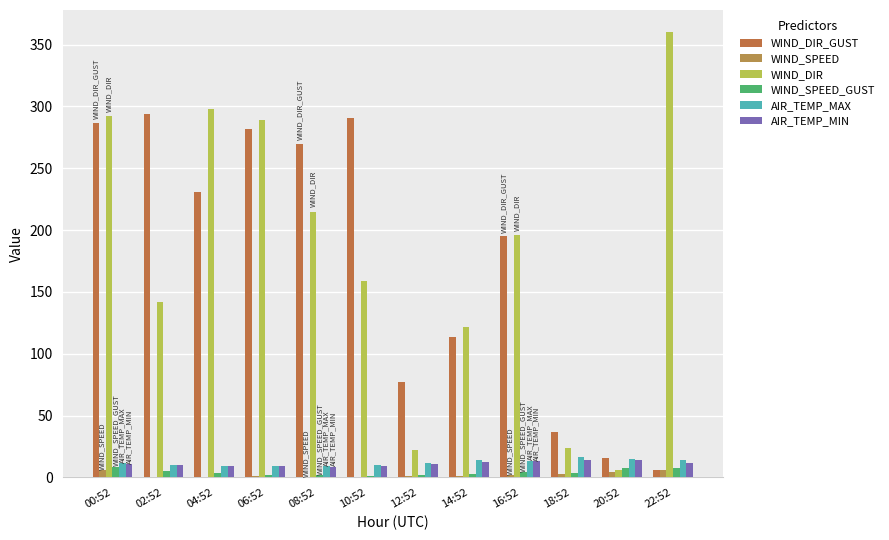

Reading right to left, extract all data points from this chart.

WIND_DIR_GUST: 6.0	16.0	37.0	195.0	114.0	77.0	291.0	270.0	282.0	231.0	294.0	287.0
WIND_SPEED: 5.8	4.8	2.6	2.0	1.2	0.8	0.1	0.0	1.2	0.7	0.7	5.9
WIND_DIR: 360.0	6.0	24.0	196.0	122.0	22.0	159.0	215.0	289.0	298.0	142.0	292.0
WIND_SPEED_GUST: 8.0	7.3	3.5	4.6	2.8	1.8	1.5	1.9	2.1	3.4	5.1	8.9
AIR_TEMP_MAX: 14.0	14.9	16.5	13.7	14.1	11.9	10.5	9.1	9.2	9.6	10.1	11.7
AIR_TEMP_MIN: 11.5	14.0	14.4	13.5	12.3	11.2	9.4	8.8	9.1	9.4	9.8	10.6